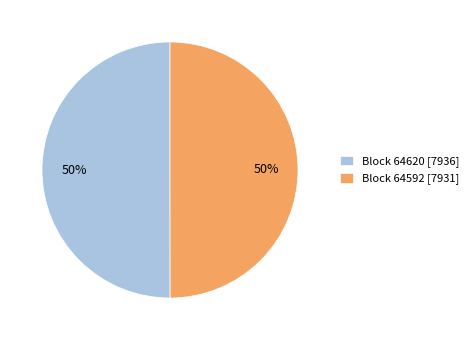

Do Block 64620 [7936] and Block 64592 [7931] together represent more than half of the pie?

Yes